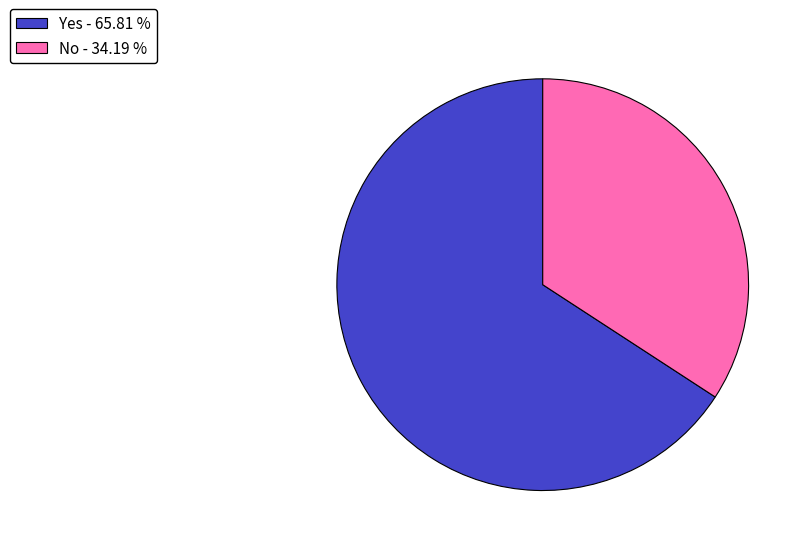

Combined, do Yes - 65.81 % and No - 34.19 % account for over 50%?

Yes